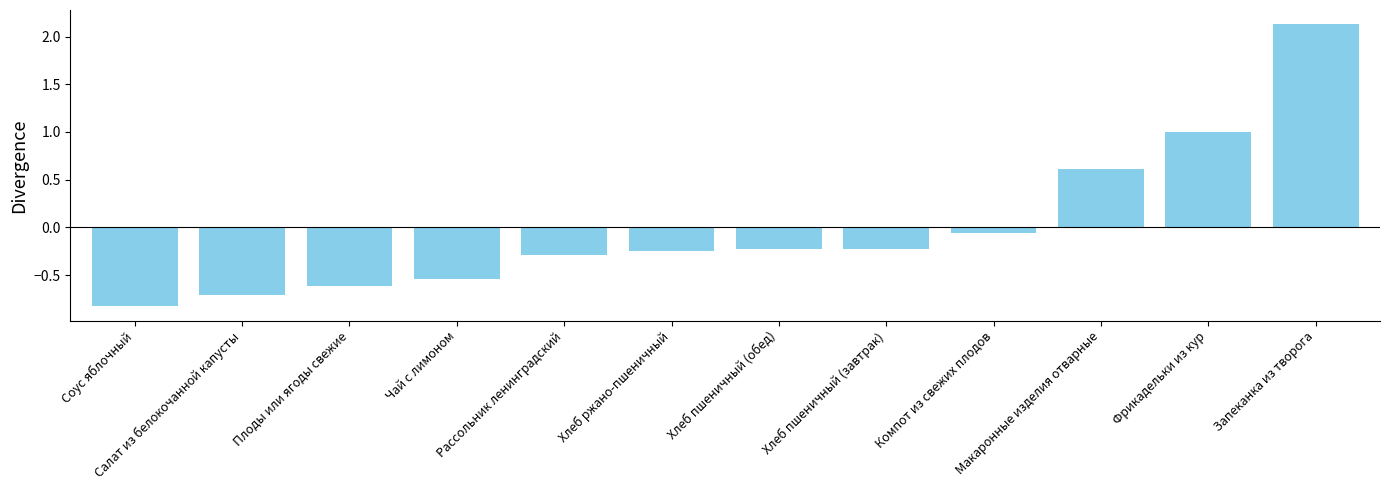

The value at Хлеб пшеничный (завтрак) is -0.2. True or false?

True